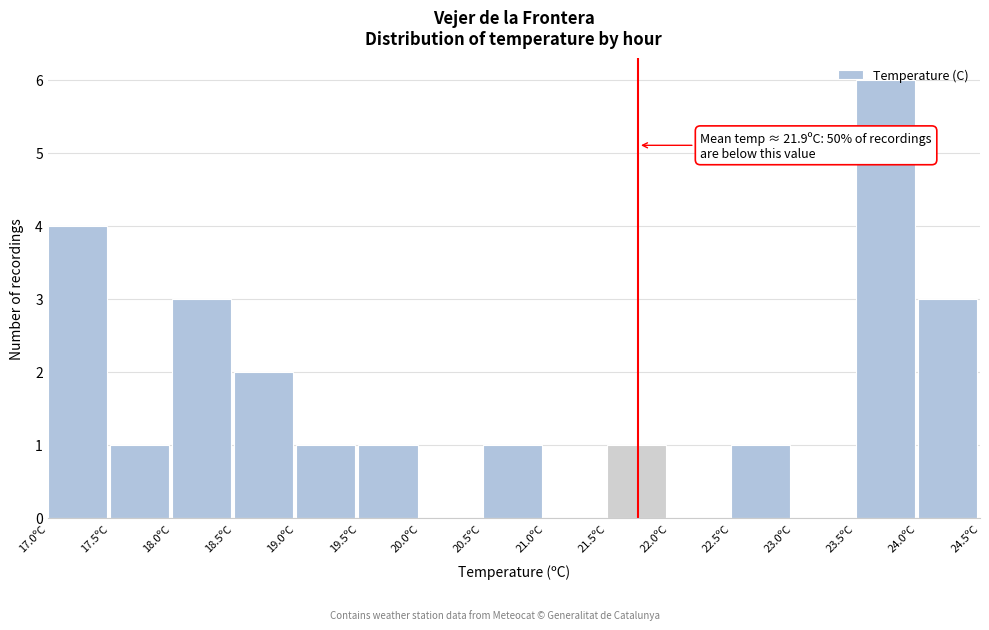

Which range on the x-axis has the tallest bar?

23.5 to 24.0